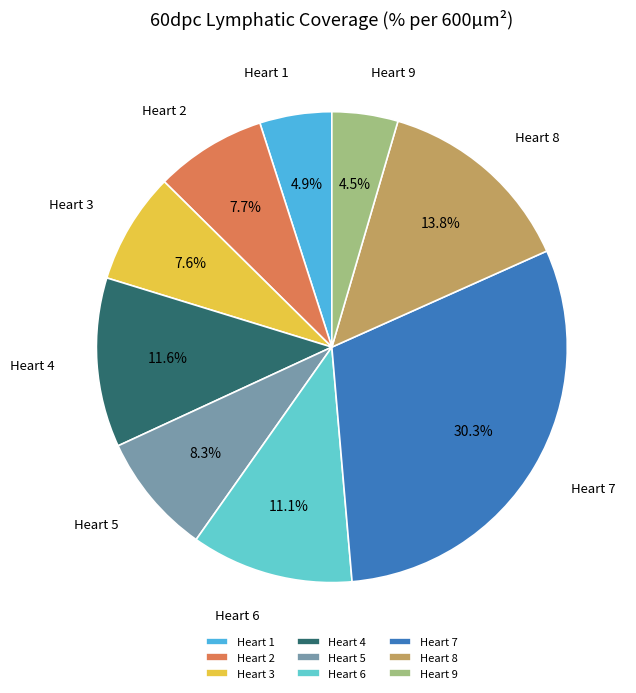

How much of the chart is everything except Heart 5?

91.7%